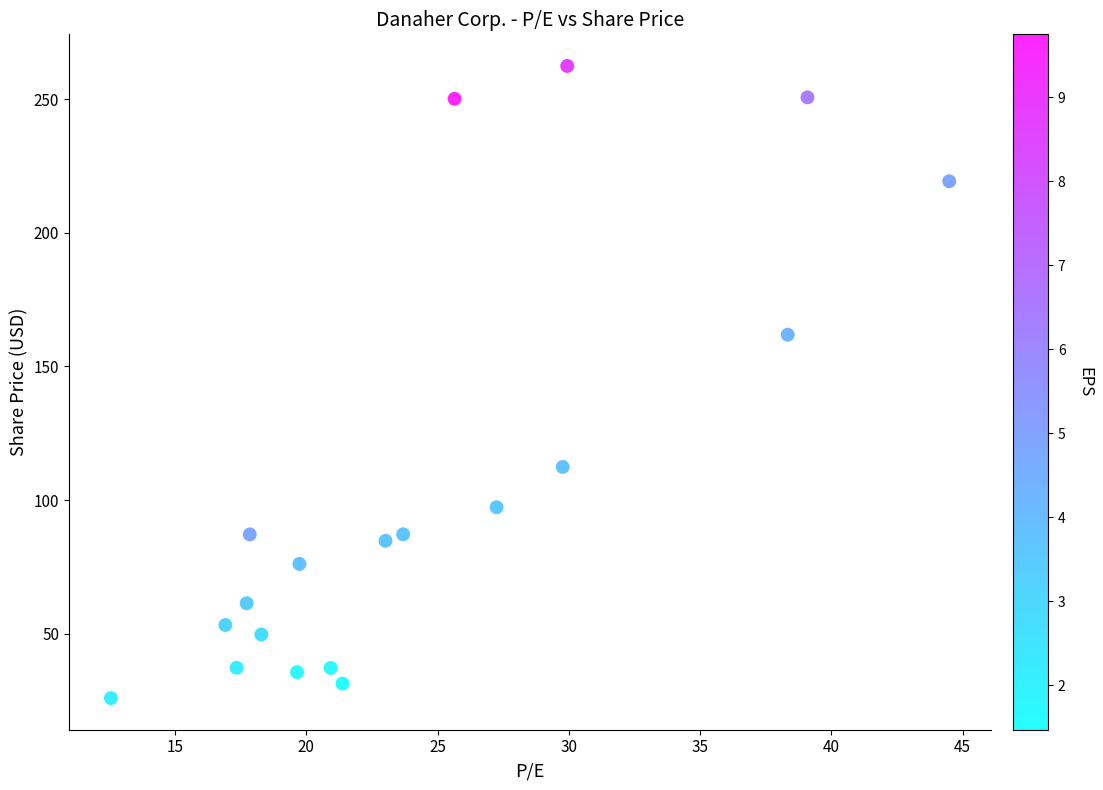

What is the range of X values (max minus min)?

31.9